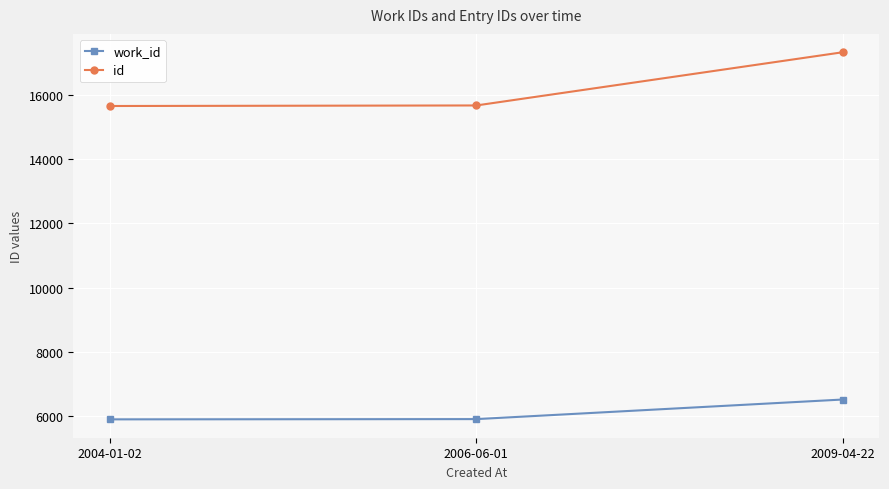

What is the greatest value displayed?

17327